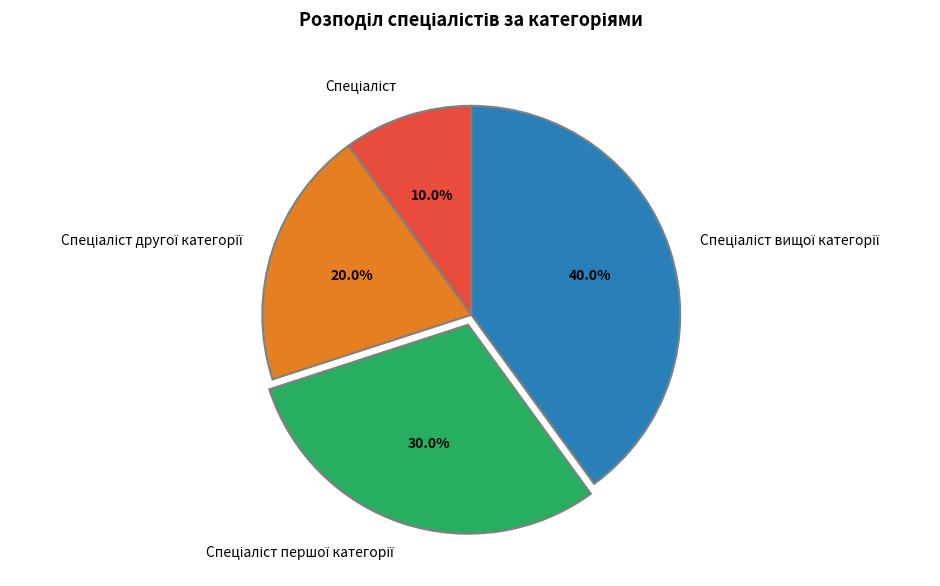

Is there any slice that represents more than half of the pie?

No